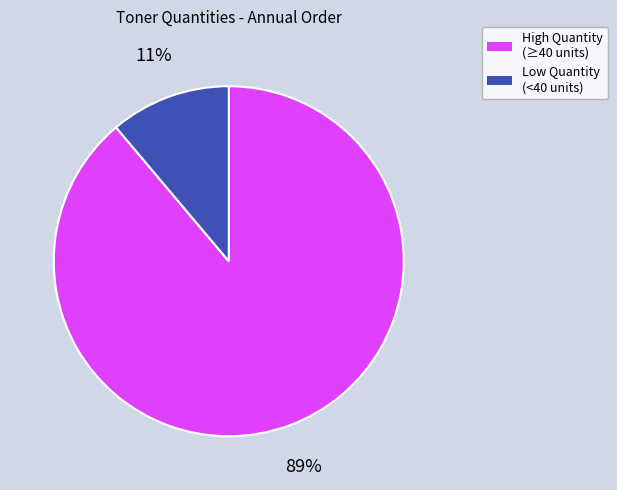

Do Low Quantity (<40 units) and High Quantity (≥40 units) together represent more than half of the pie?

Yes